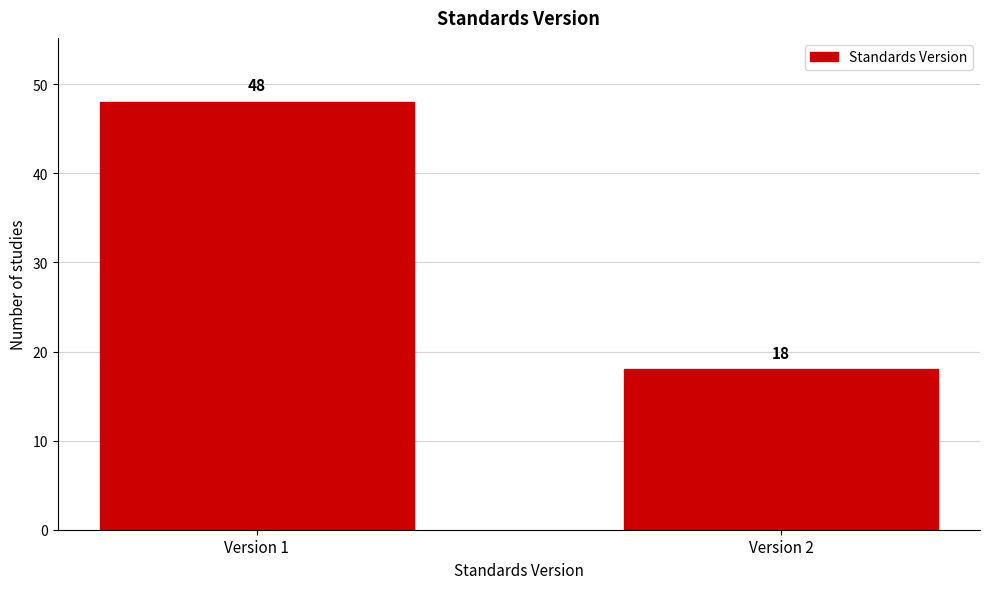

Reading left to right, list all the values displayed in this chart.

Version 1=48	Version 2=18